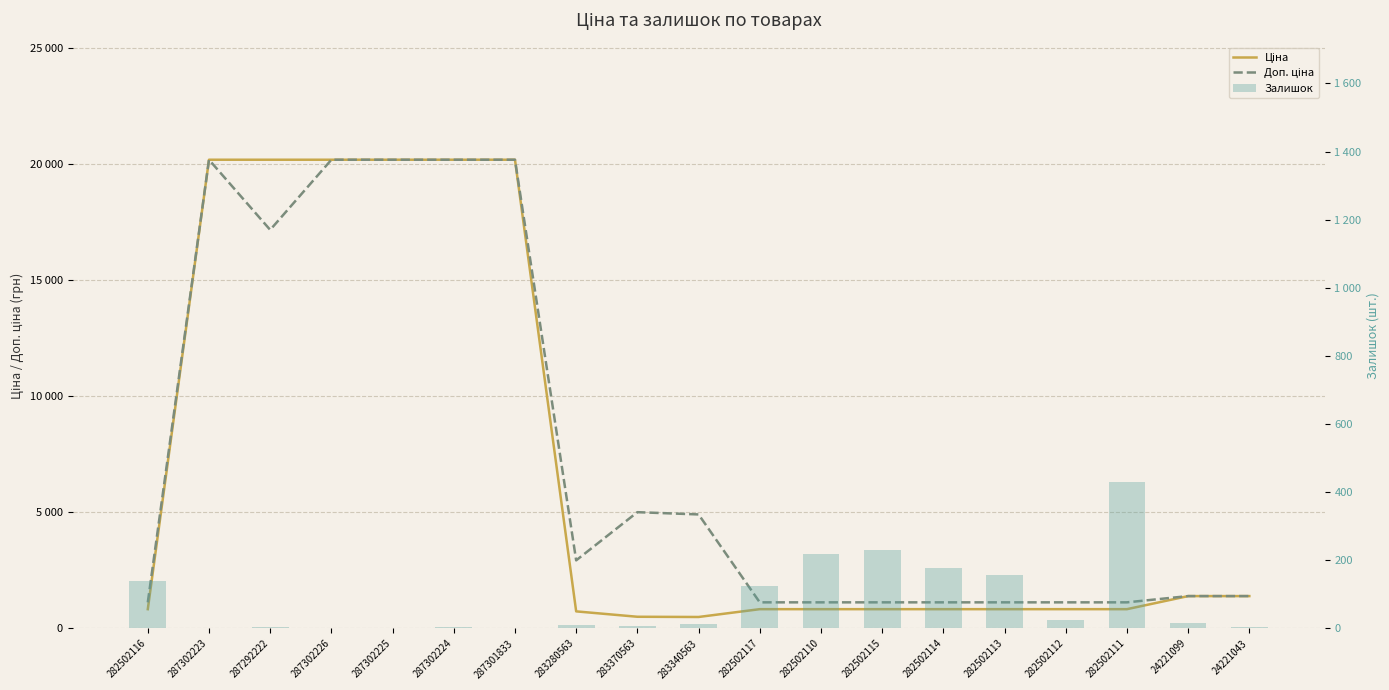

Reading right to left, extract all data points from this chart.

Ціна: 24221043=1390.7	24221099=1390.7	282502111=827.6	282502112=827.6	282502113=827.6	282502114=827.6	282502115=827.6	282502110=827.6	282502117=827.6	283340563=490.8	283370563=500.5	283280563=732.5	287301833=20186.0	287302224=20186.0	287302225=20186.0	287302226=20186.0	287292222=20186.0	287302223=20186.0	282502116=827.6
Доп. ціна: 24221043=1391.0	24221099=1391.0	282502111=1121.5	282502112=1121.5	282502113=1121.5	282502114=1121.5	282502115=1121.5	282502110=1121.5	282502117=1121.5	283340563=4907.7	283370563=5005.4	283280563=2930.0	287301833=20186.0	287302224=20186.0	287302225=20186.0	287302226=20186.0	287292222=17165.0	287302223=20186.0	282502116=1121.5
Залишок: 24221043=4.0	24221099=16.0	282502111=430.0	282502112=25.0	282502113=158.0	282502114=178.0	282502115=229.0	282502110=219.0	282502117=123.0	283340563=13.0	283370563=8.0	283280563=9.0	287301833=0.0	287302224=3.0	287302225=0.0	287302226=0.0	287292222=5.0	287302223=1.0	282502116=140.0